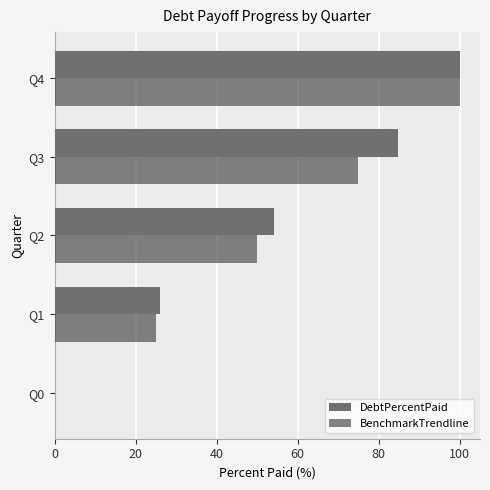

How many categories are shown in the chart?

5